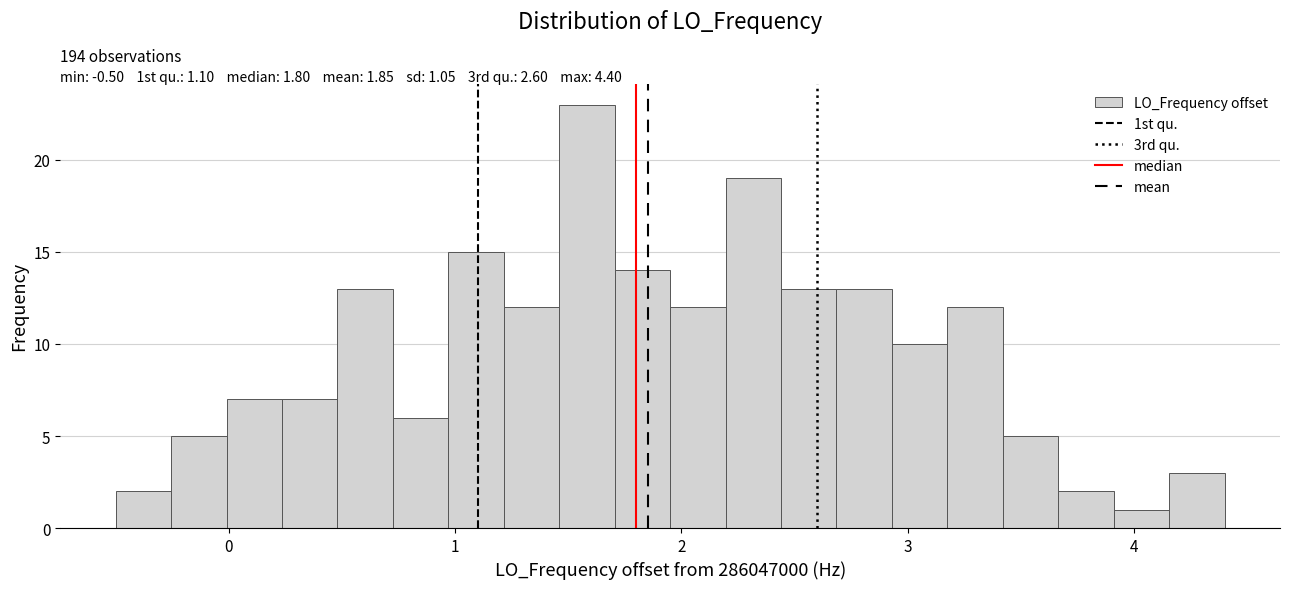

Read against the x-axis, roughly where is the centre of the tallest bar?

1.6